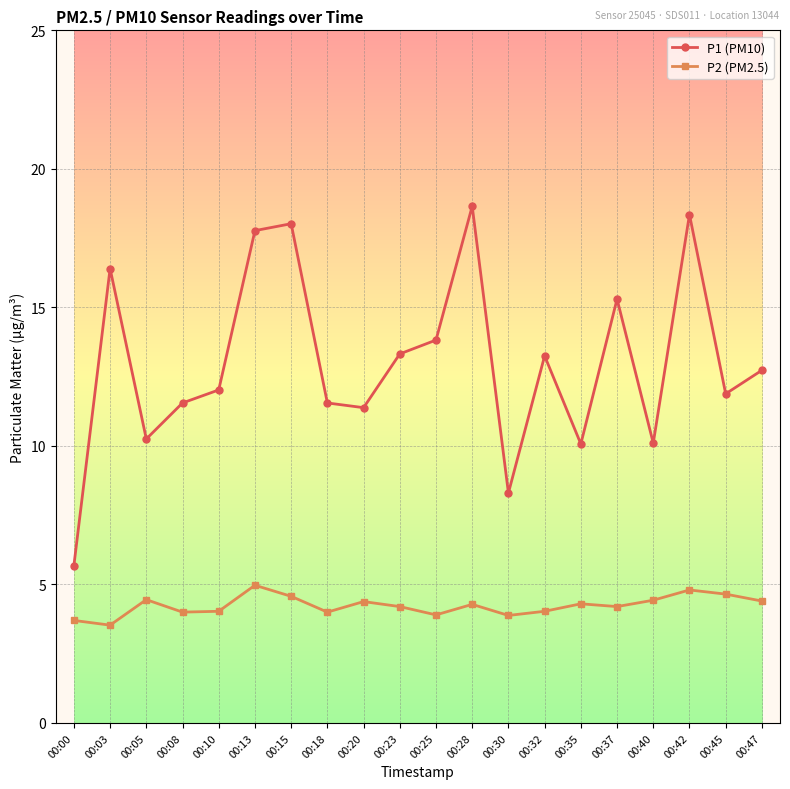

At which label does P1 (PM10) reach its minimum?

00:00